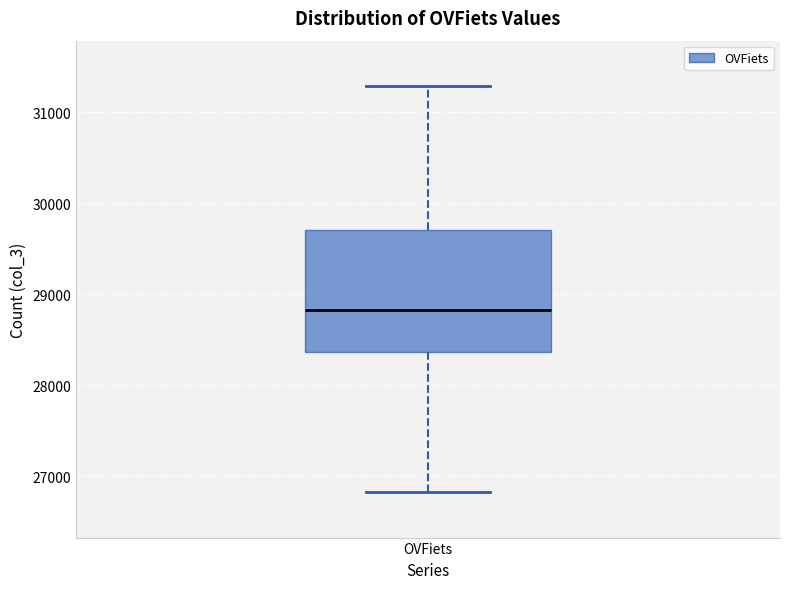

Transcribe this box plot: give where the median line is, the range the box spans, and where the two whiskers end, as read against the y-axis. The values are not printed on the chart, so give them approximately, as read against the axis.

median 28800, box 28400 to 29700, whiskers 26800 to 31300